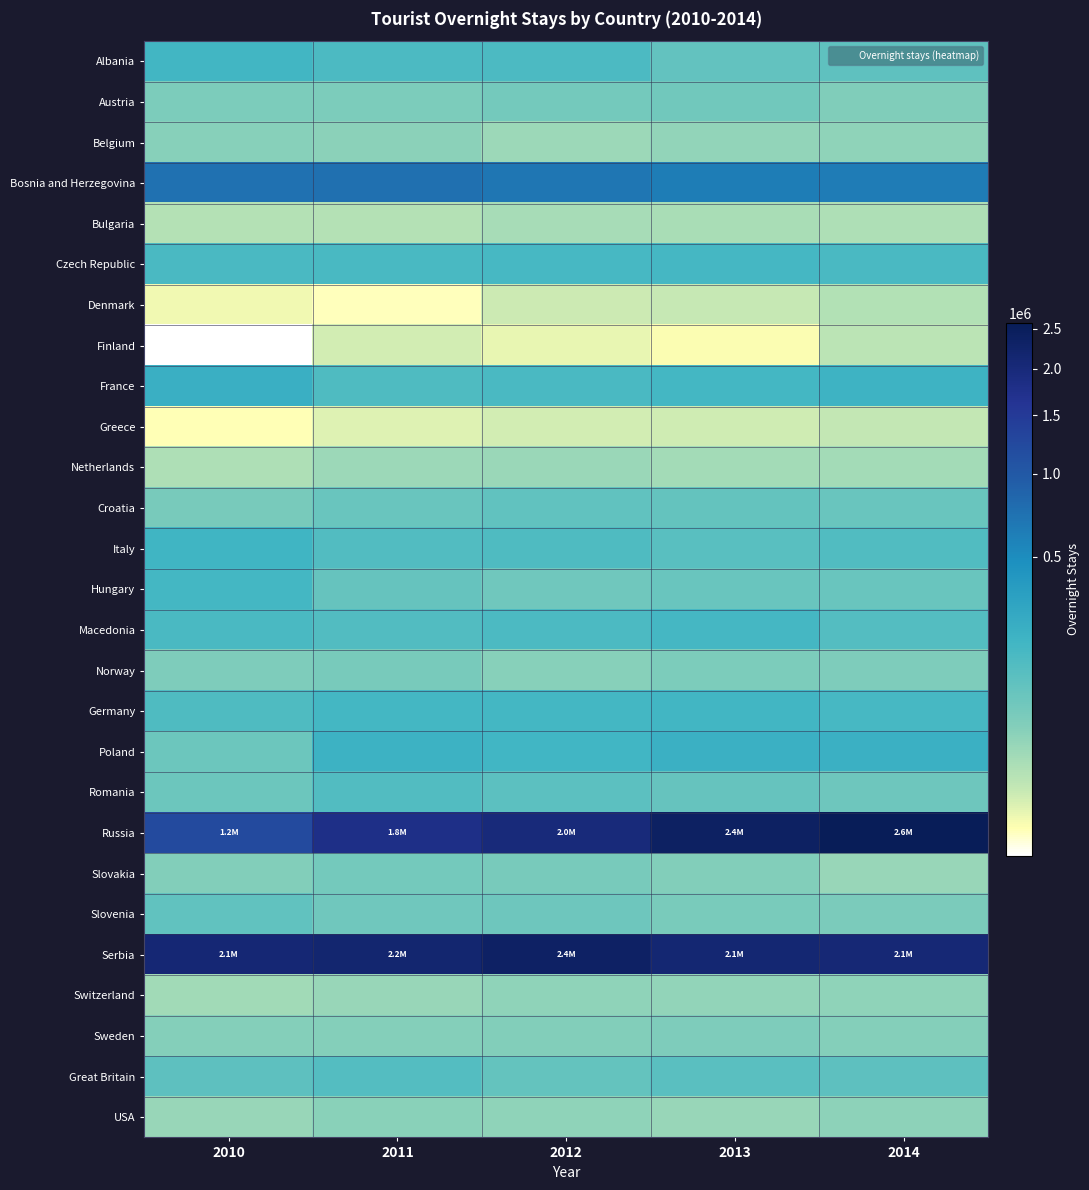

What is the maximum value shown in the chart?

2581349